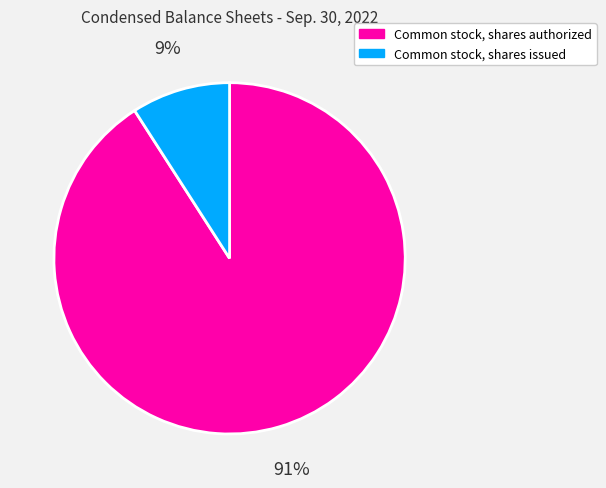

To the nearest percent, what percentage of the pie is Common stock, shares issued?

9%